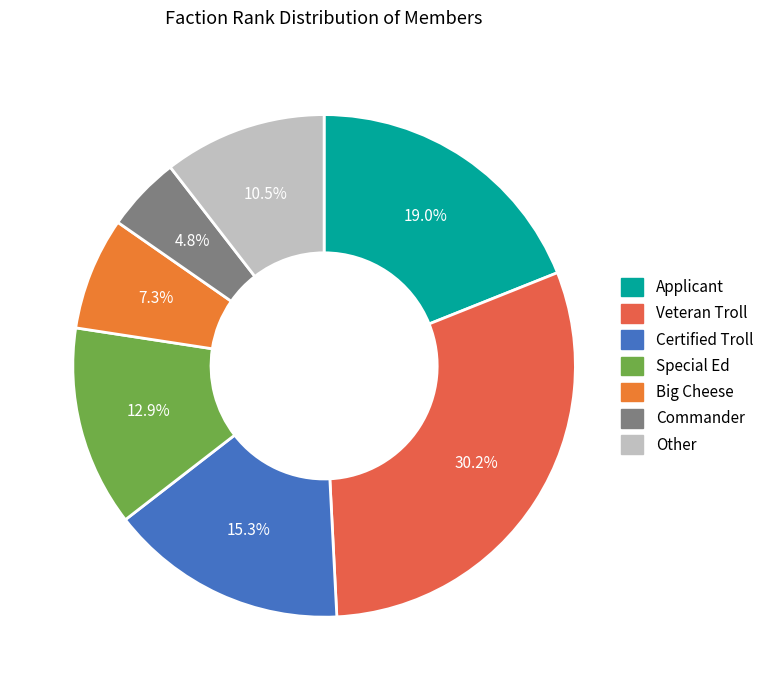

To the nearest percent, what is the difference between the Commander and Big Cheese slice percentages?

2%